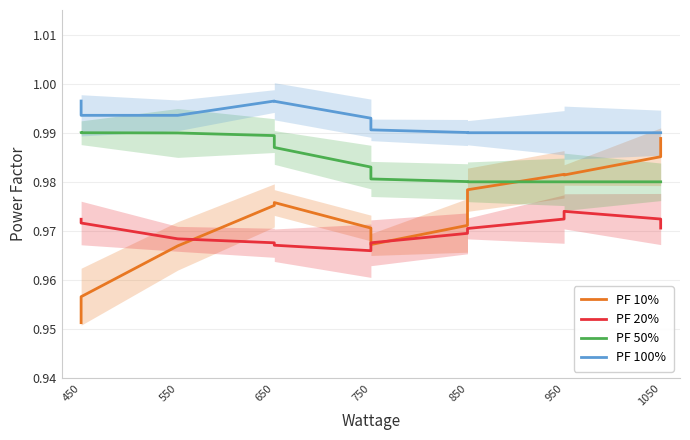

Does the chart display data point markers on the line(s)?

No